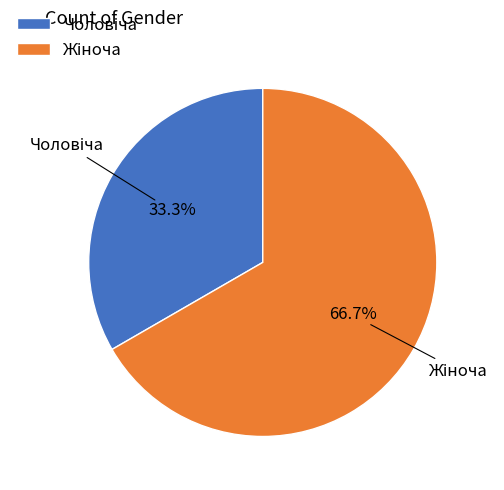

Is there any slice that represents more than half of the pie?

Yes